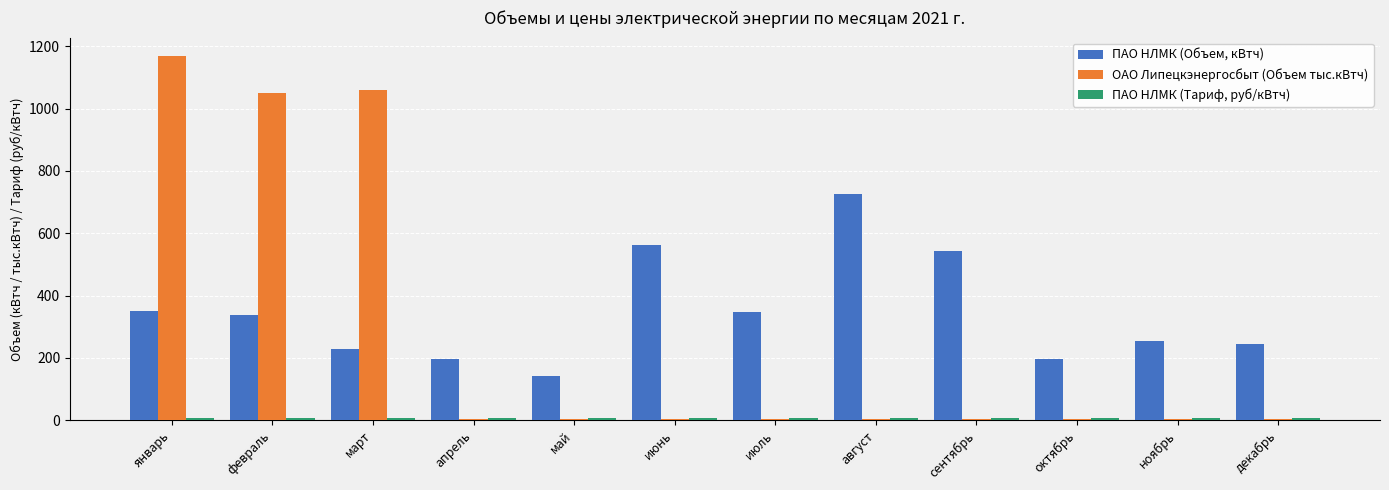

The value of ПАО НЛМК (Объем, кВтч) at октябрь is 275.8. True or false?

False